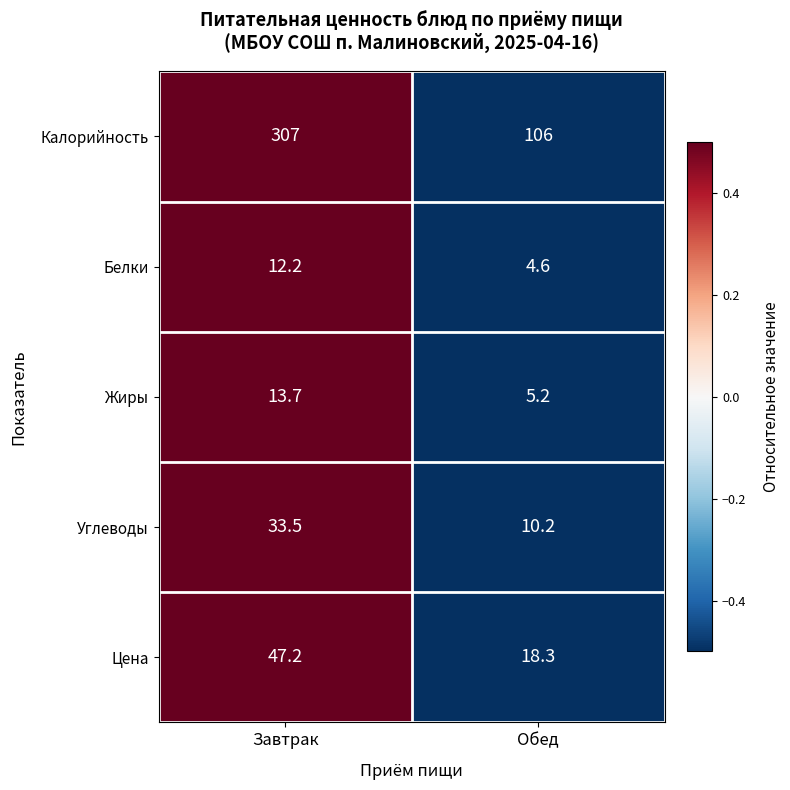

Reading left to right, list all the values displayed in this chart.

Калорийность: 307.0	106.0
Белки: 12.2	4.6
Жиры: 13.7	5.2
Углеводы: 33.5	10.2
Цена: 47.2	18.3